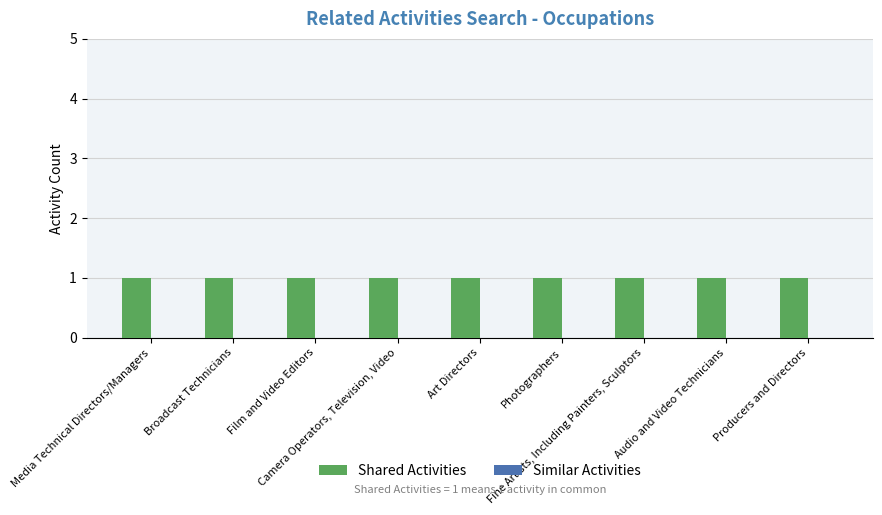

At which label is Similar Activities closest to 0?

Media Technical Directors/Managers